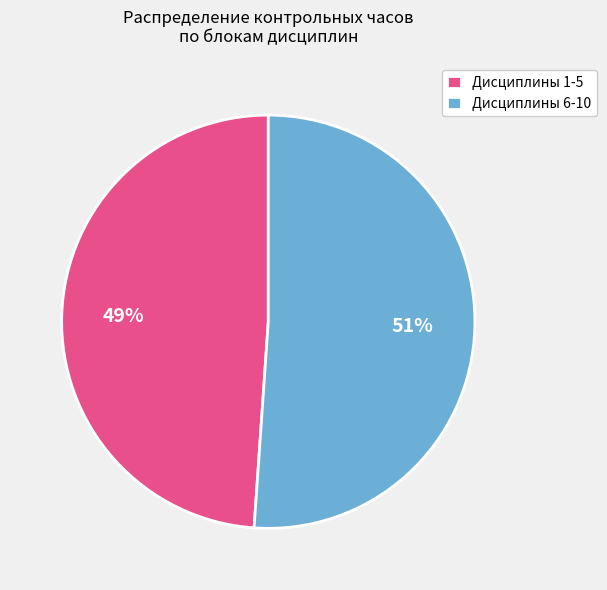

Is it true that Дисциплины 1-5 is 49% of the pie?

True